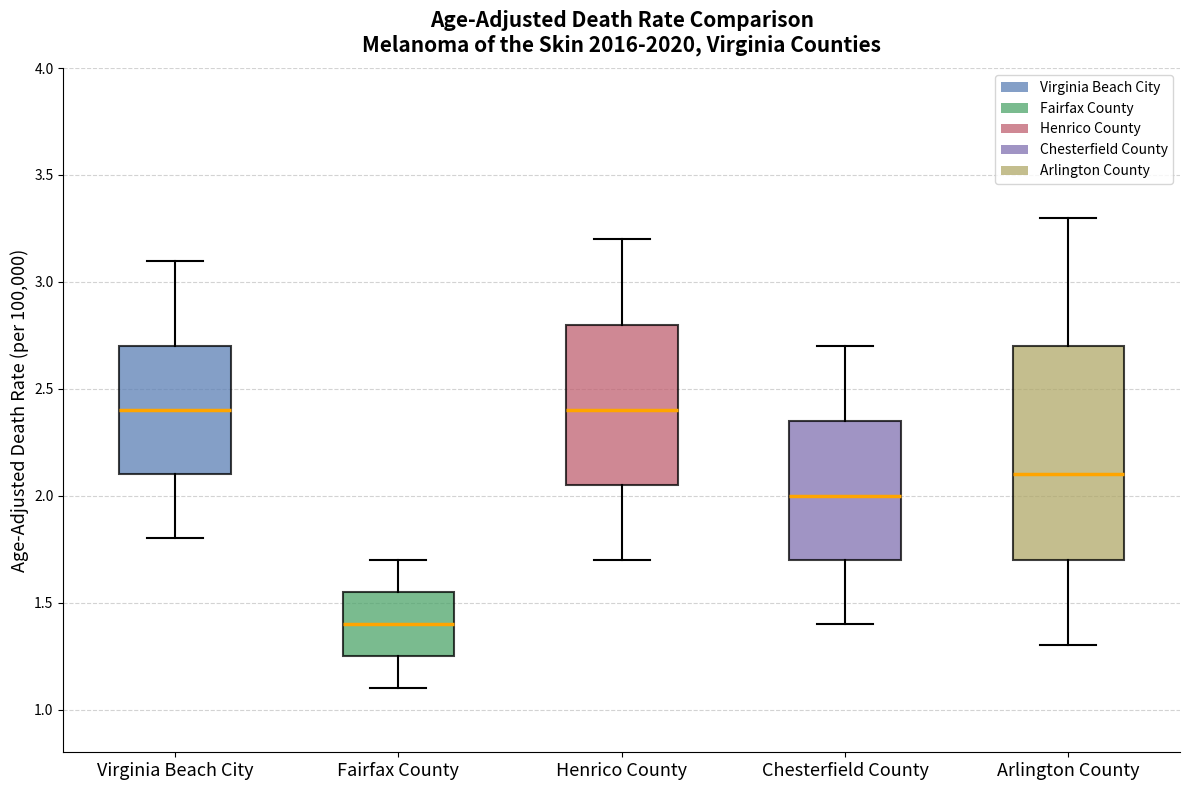

Which box has the lowest median line?

Fairfax County